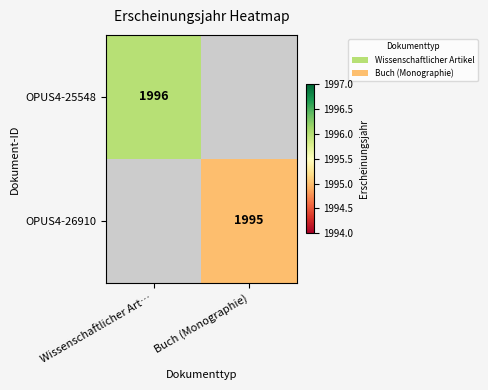

Is the value of OPUS4-26910 at Buch (Monographie) greater than the value of OPUS4-25548 at Wissenschaftlicher Art…?

No